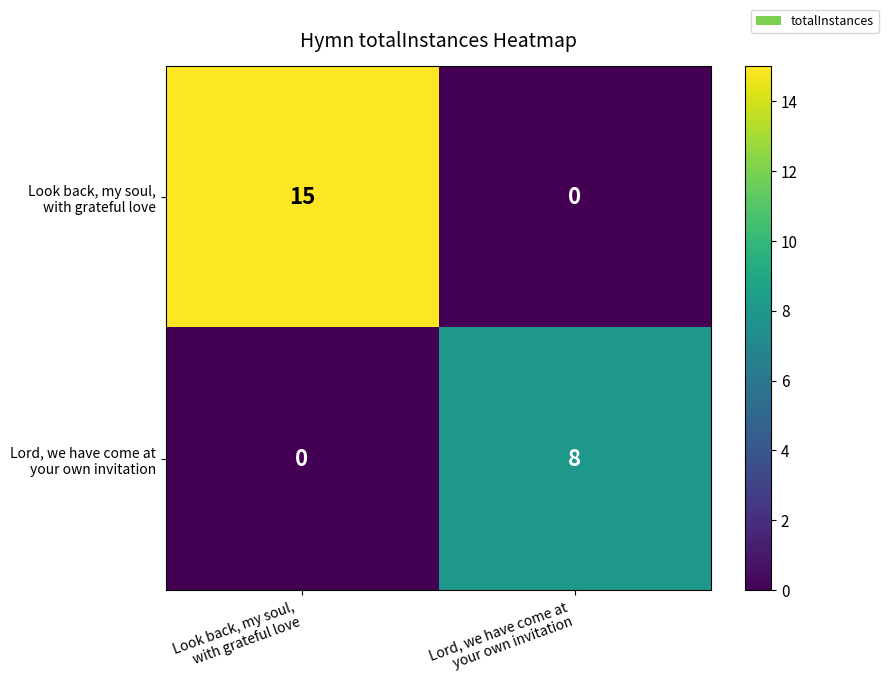

What is the maximum value shown in the chart?

15